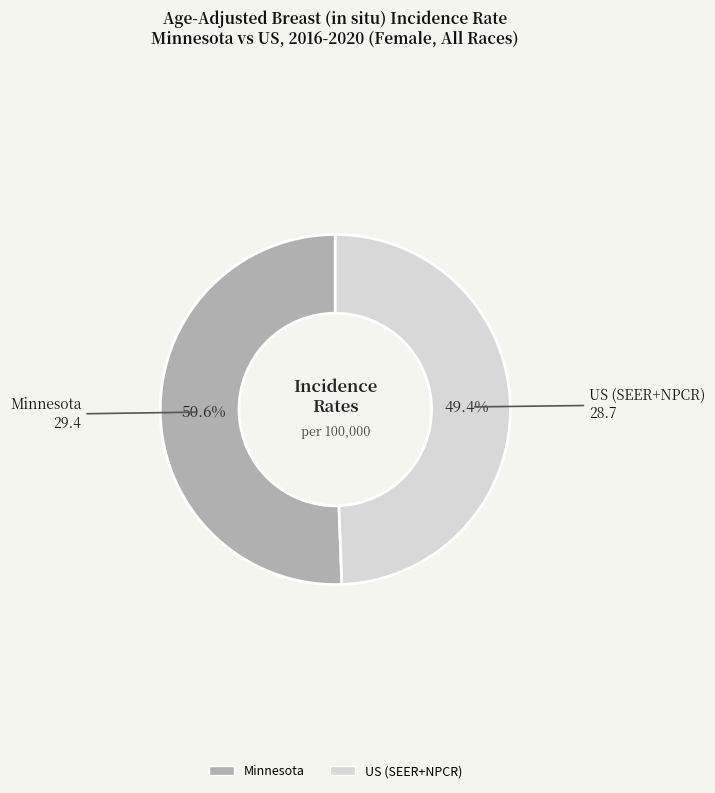

Between Minnesota and US (SEER+NPCR), which is larger?

Minnesota